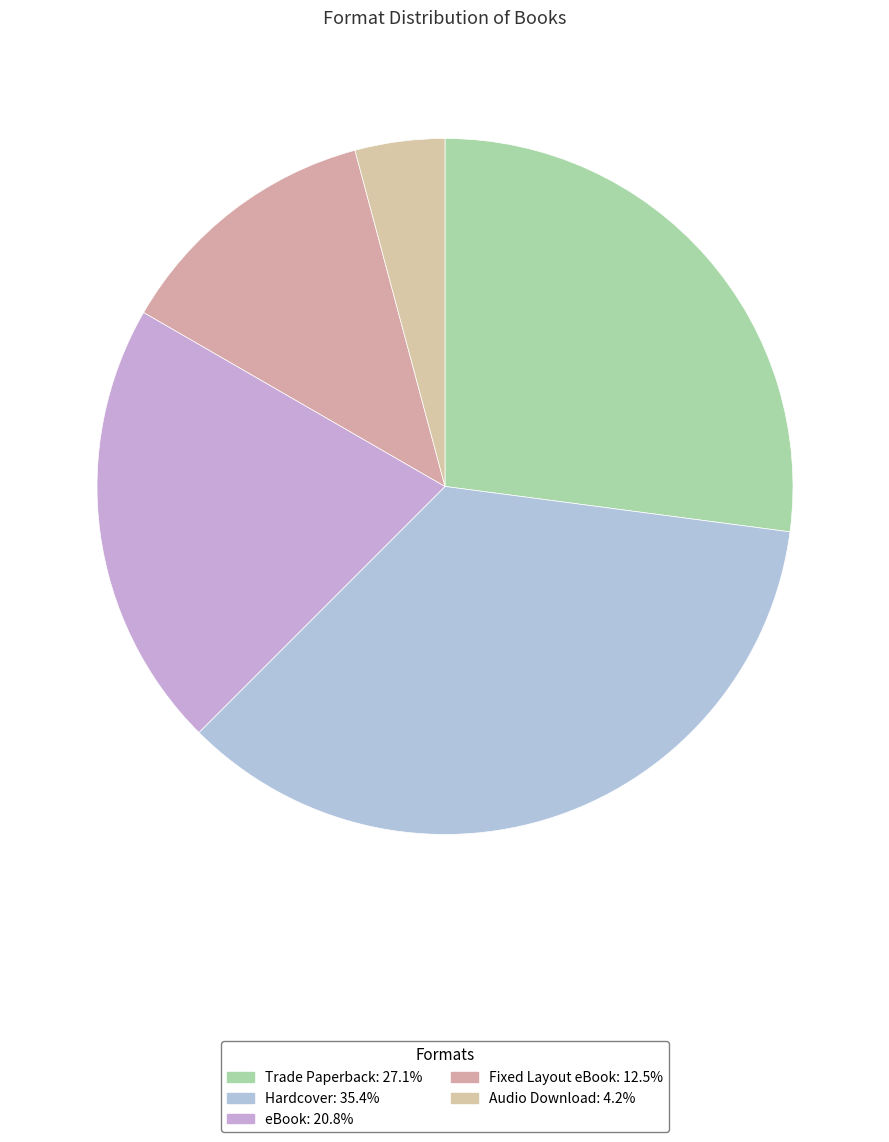

To the nearest percent, what portion does Audio Download represent?

4%